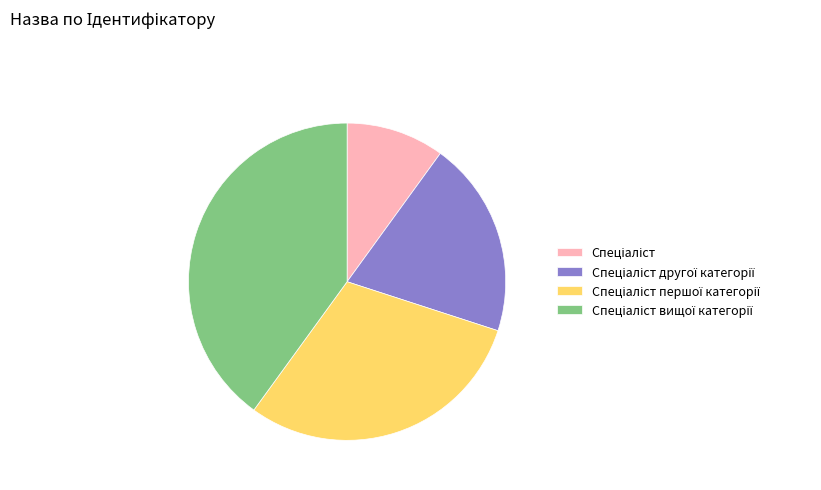

Does any single category account for the majority?

No